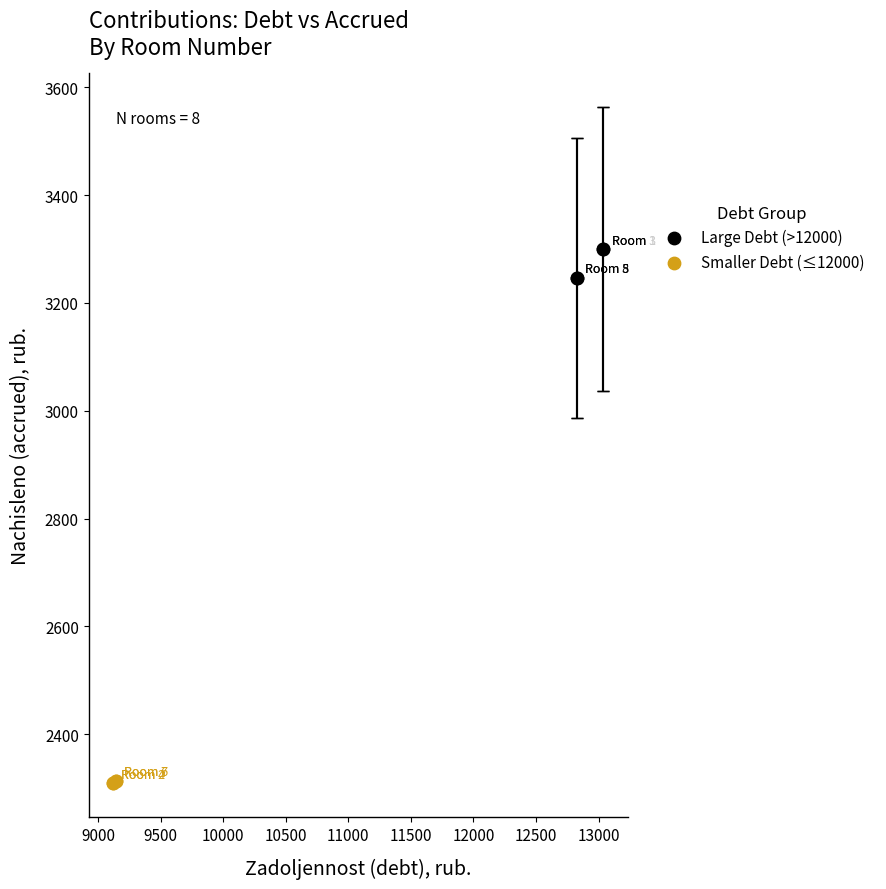

Which series contains the lowest Y value?

Smaller Debt (≤12000)